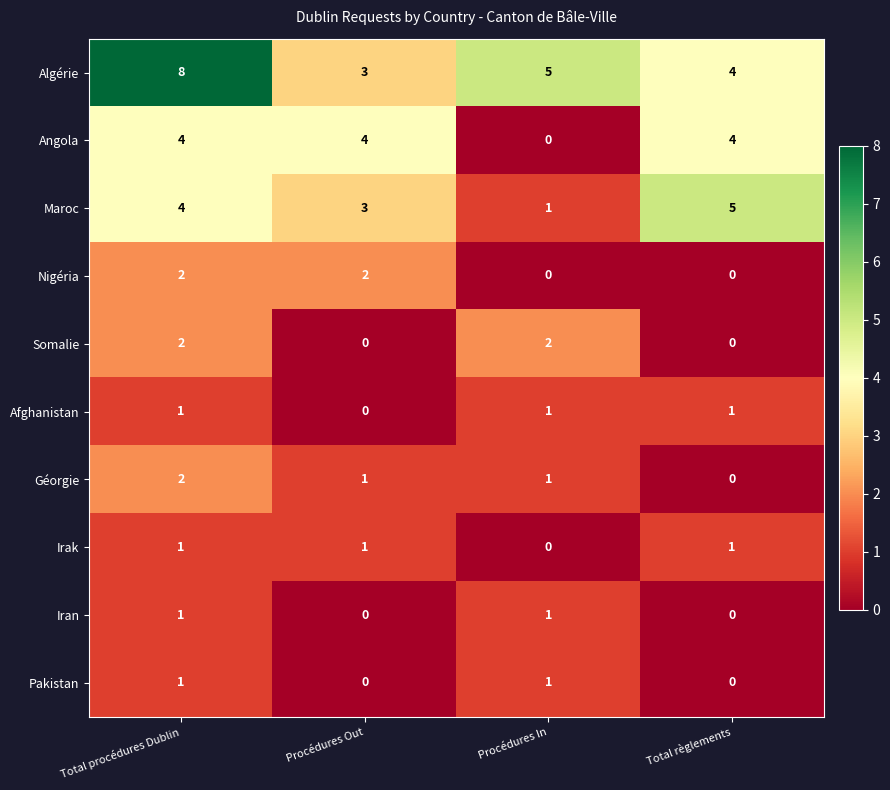

How many distinct data groups are displayed?

10